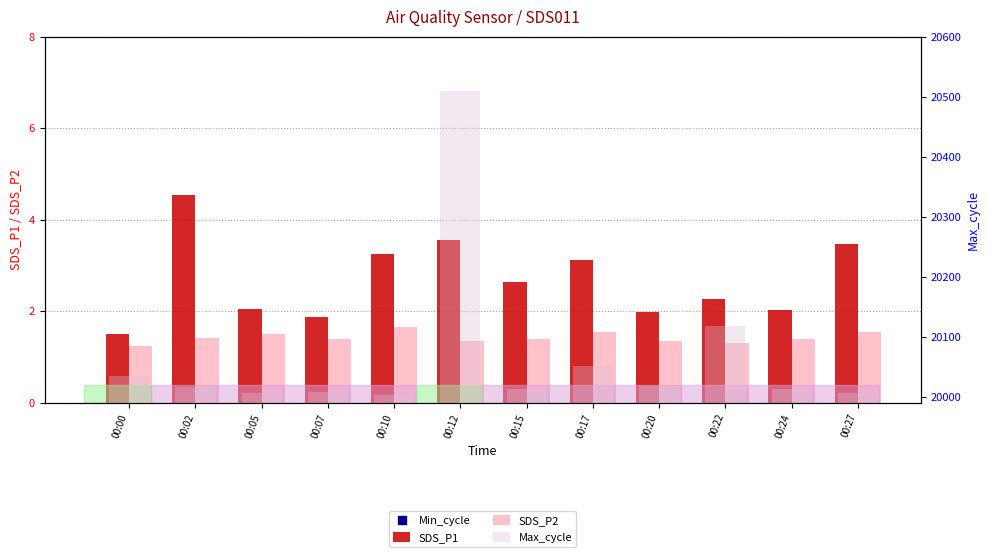

What are all the series names shown in the legend?

SDS_P1, SDS_P2, Min_cycle, Max_cycle